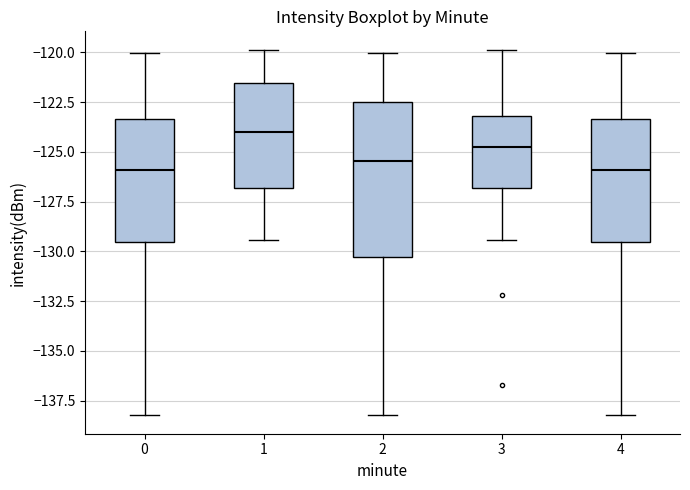

Reading left to right, read every box against the y-axis: the position of its median line, the range the box covers, and the ends of its whiskers. The values are not printed on the chart, so give them approximately, as read against the axis.

0: median -126.0, box -129.5 to -123.5, whiskers -138.0 to -120.0
1: median -124.0, box -127.0 to -121.5, whiskers -129.5 to -120.0
2: median -125.5, box -130.5 to -122.5, whiskers -138.0 to -120.0
3: median -125.0, box -127.0 to -123.0, whiskers -129.5 to -120.0
4: median -126.0, box -129.5 to -123.5, whiskers -138.0 to -120.0